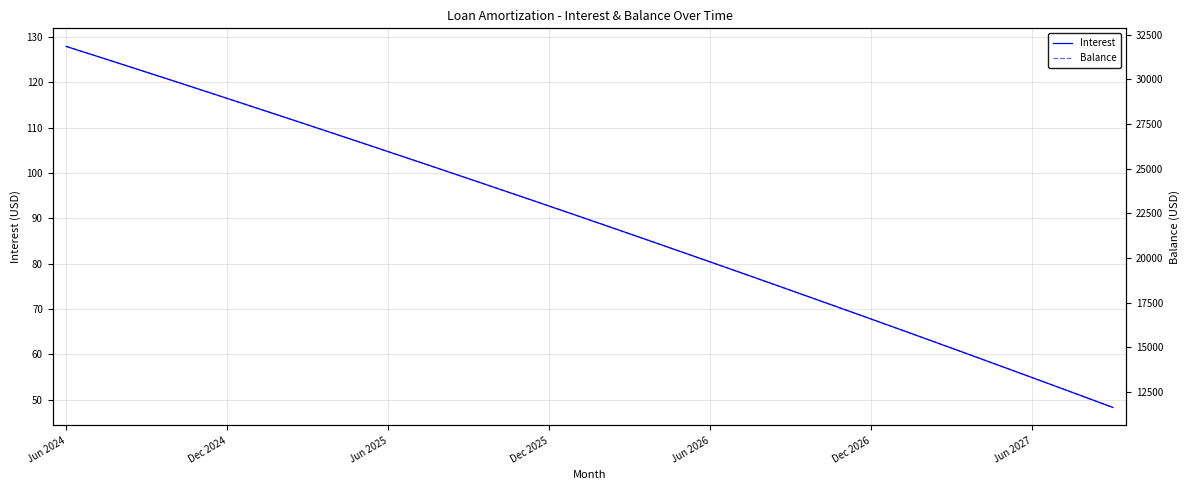

How many data points in Interest are above 90?

20